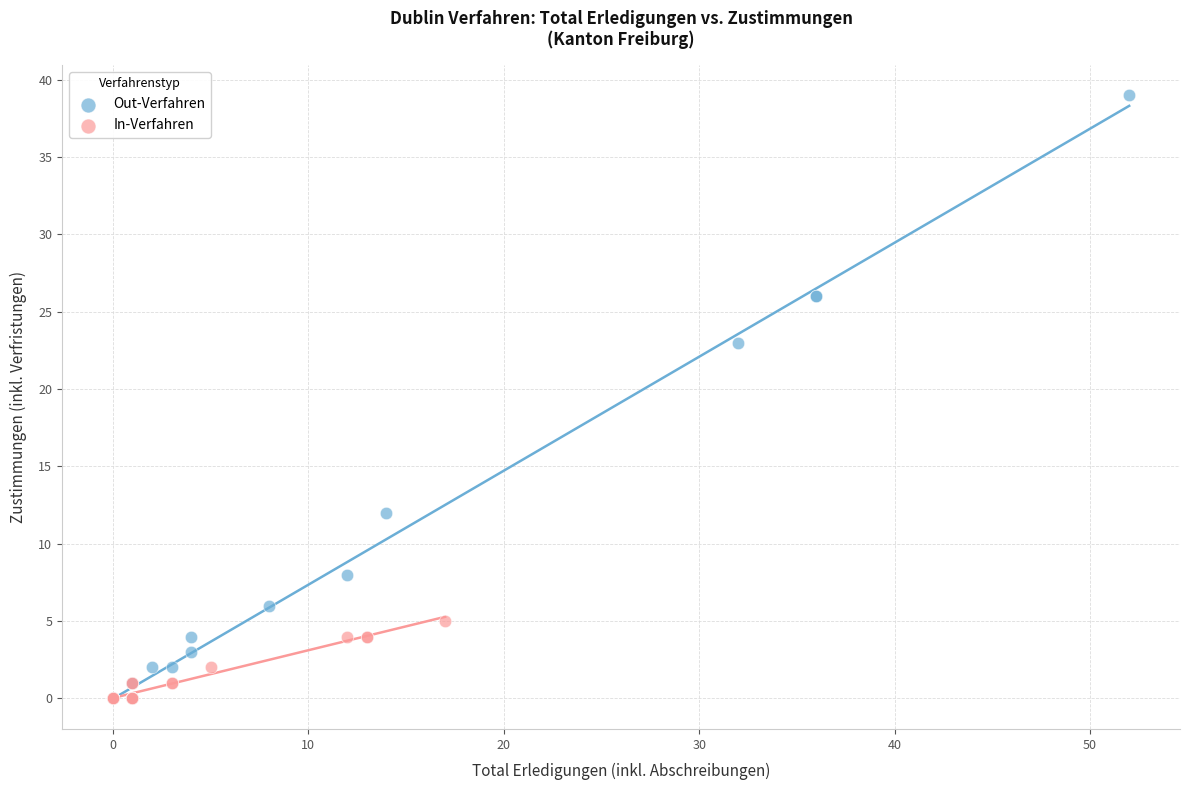

Which series has the widest spread of Y values?

Out-Verfahren